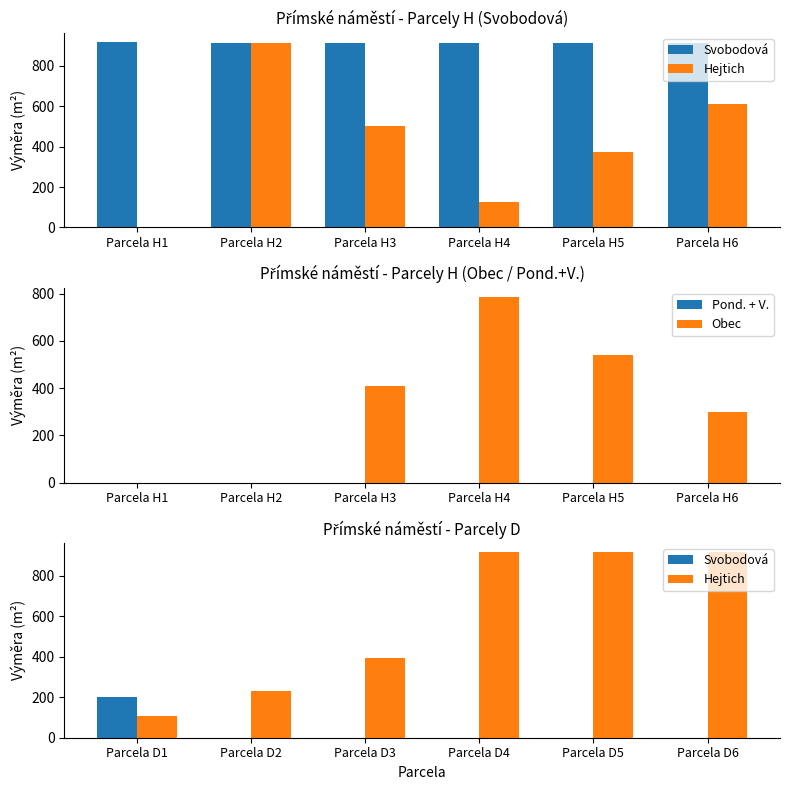

Where is Obec nearest to the value 393?

Parcela H3